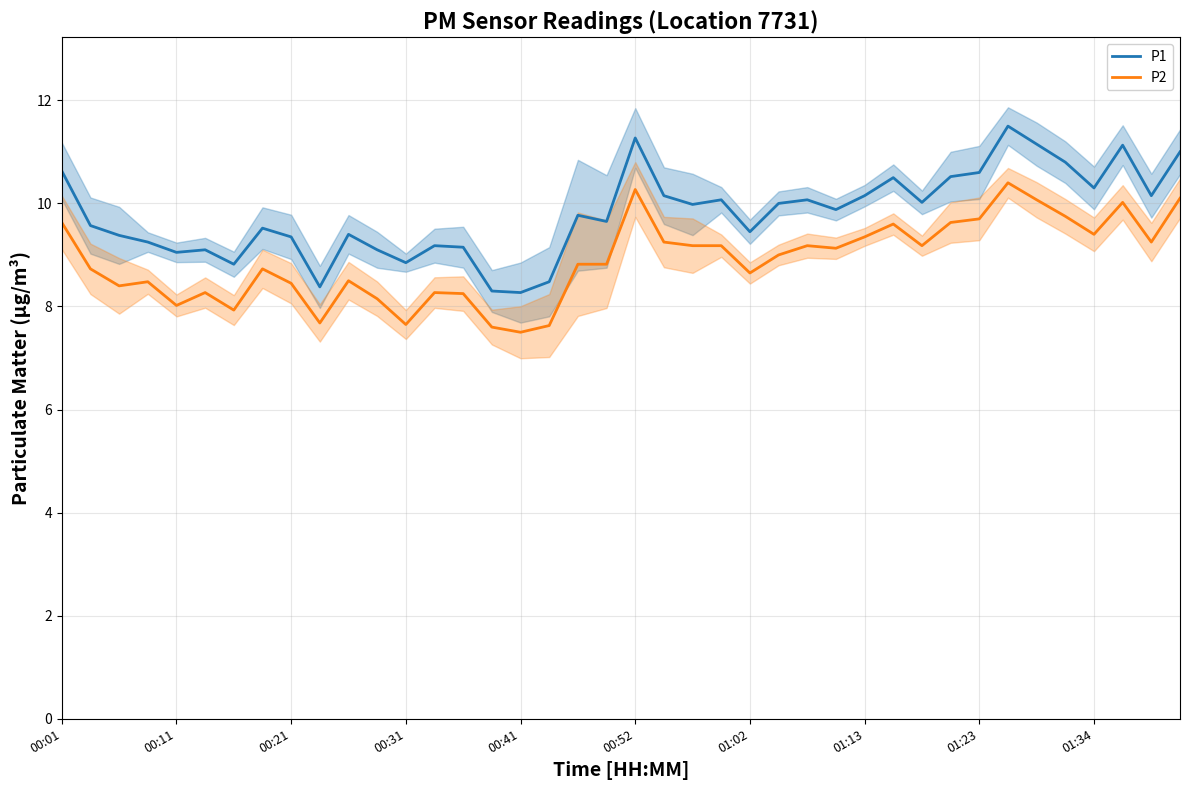

True or false: P1 and P2 intersect in this chart.

False